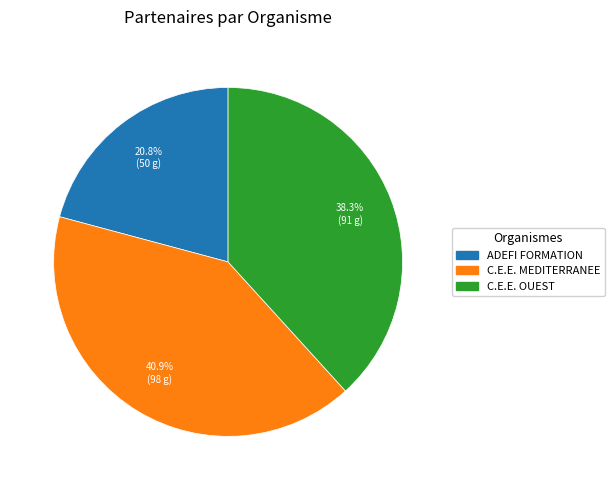

Is there any slice that represents more than half of the pie?

No